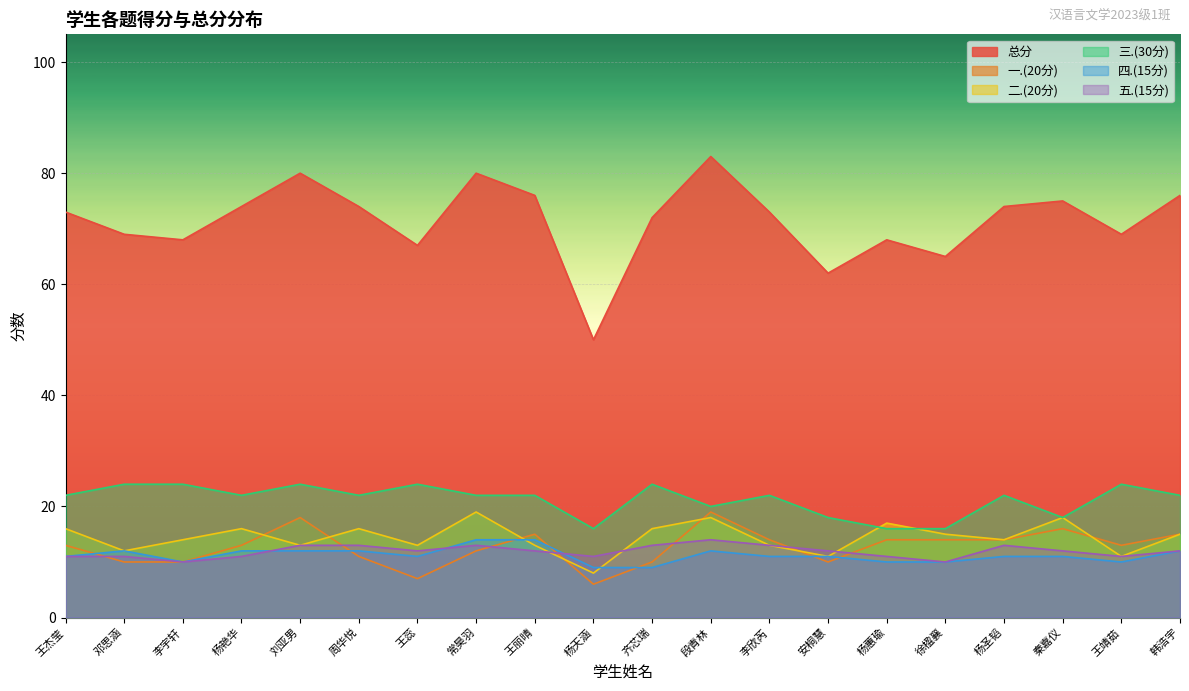

The 五.(15分) series shows 11 at 王杰莹. True or false?

True